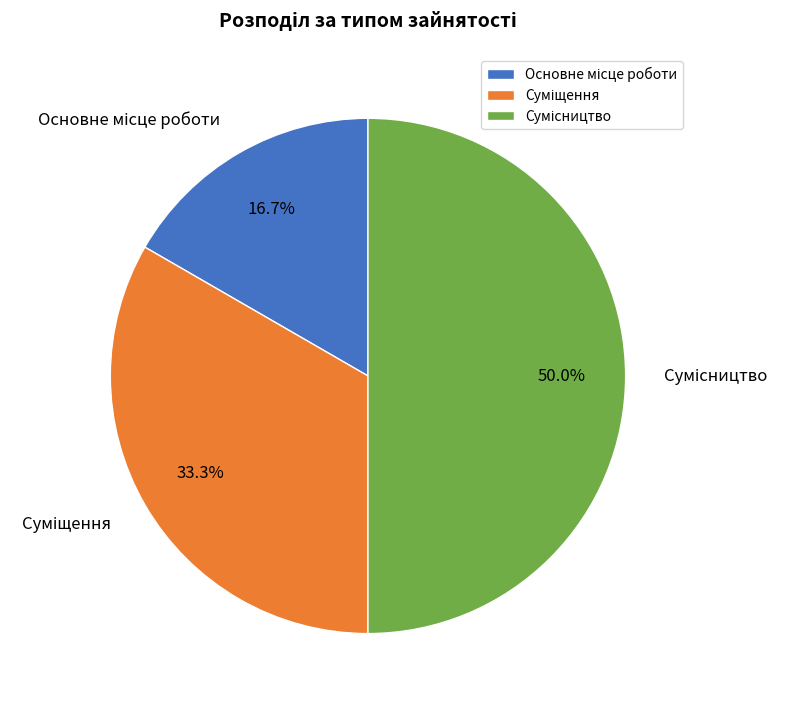

The Основне місце роботи slice represents 24% of the pie. True or false?

False